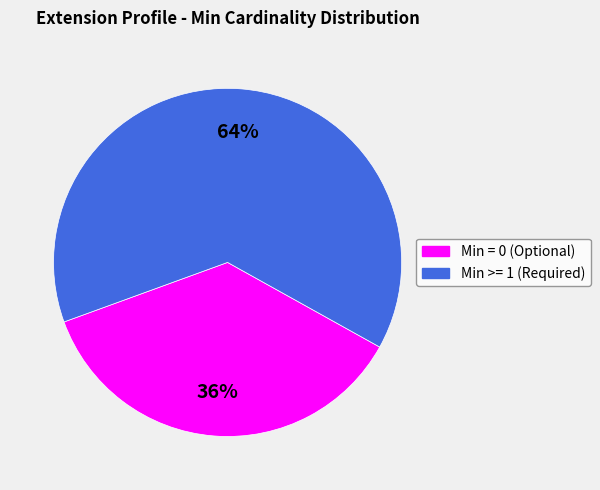

Does any single category account for the majority?

Yes